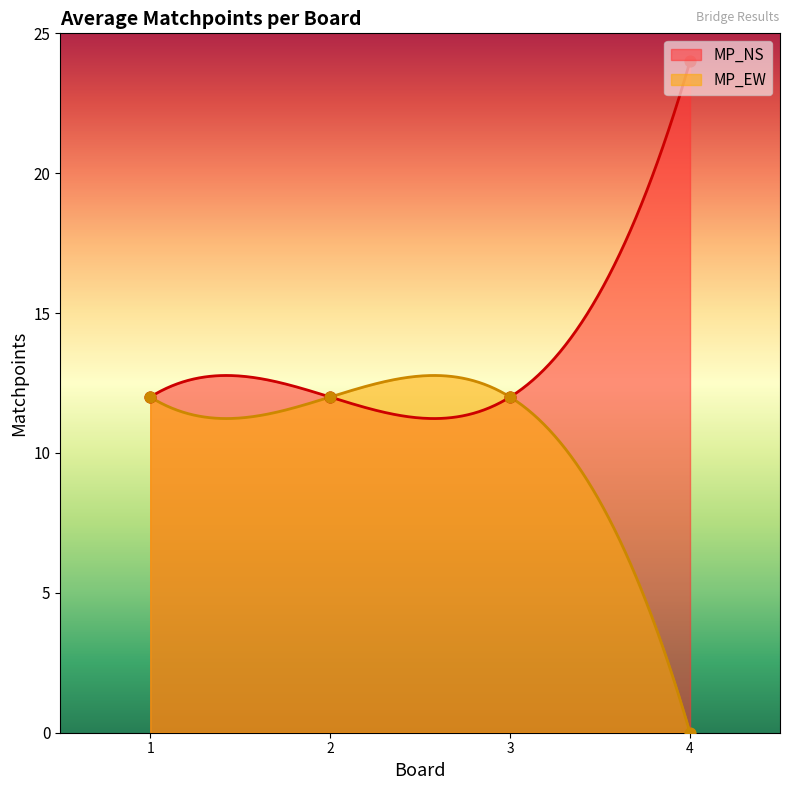

Is the value of MP_EW at 1 greater than the value of MP_NS at 3?

No